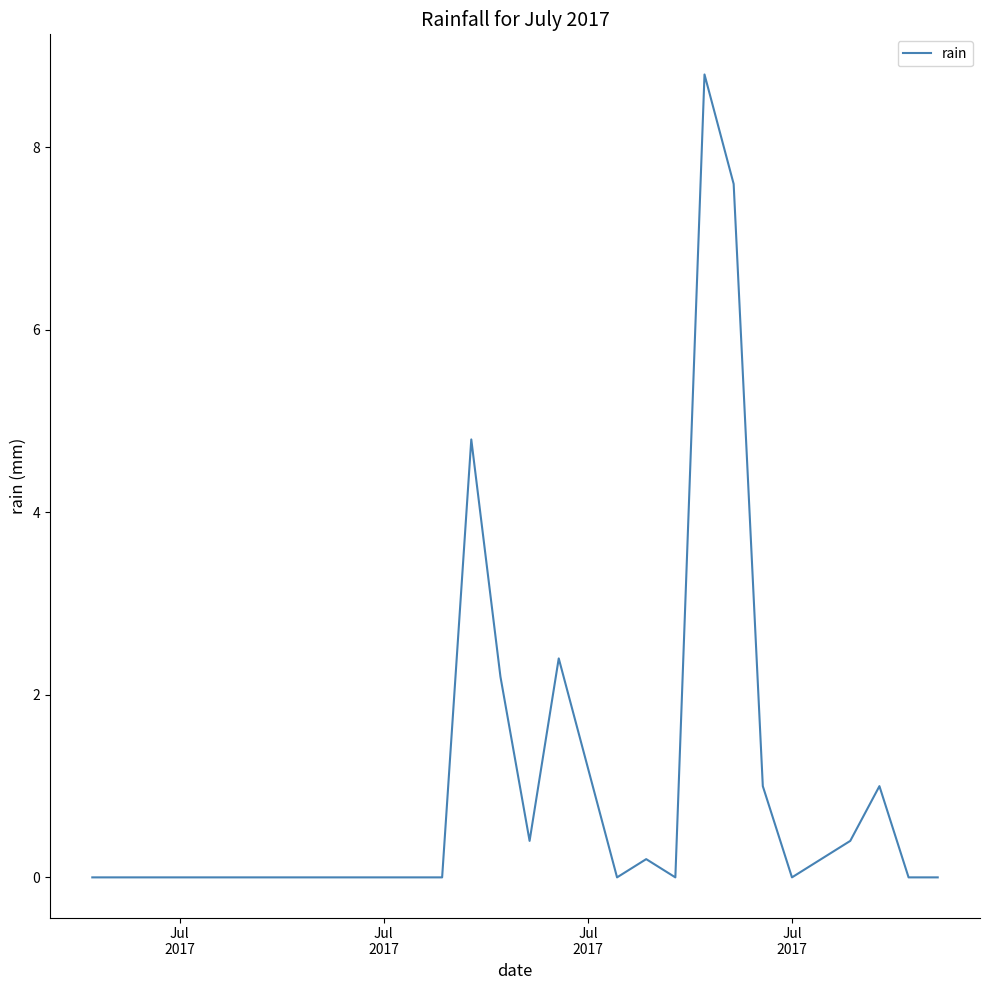

What is the maximum value shown in the chart?

8.8